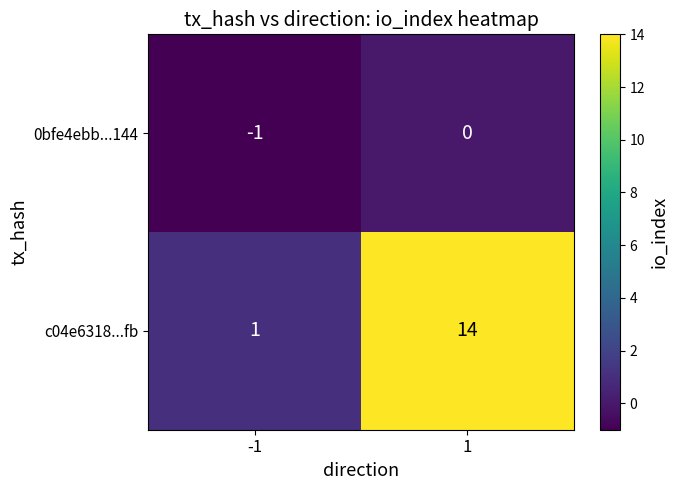

What is the greatest value displayed?

14